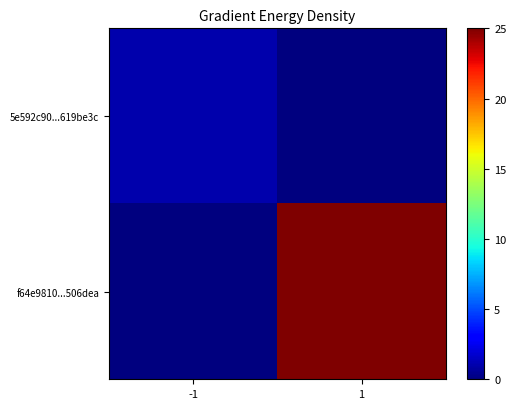

What is the greatest value displayed?

25